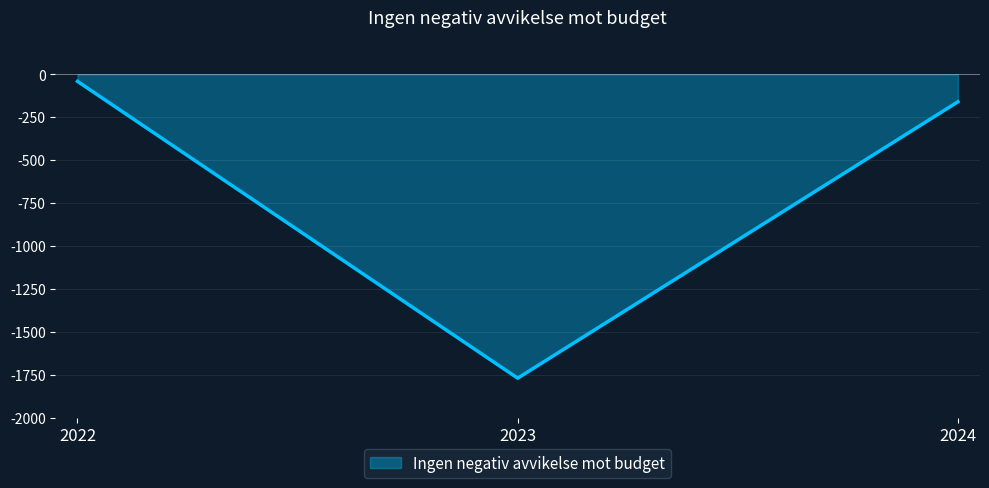

What is the greatest value displayed?

-41